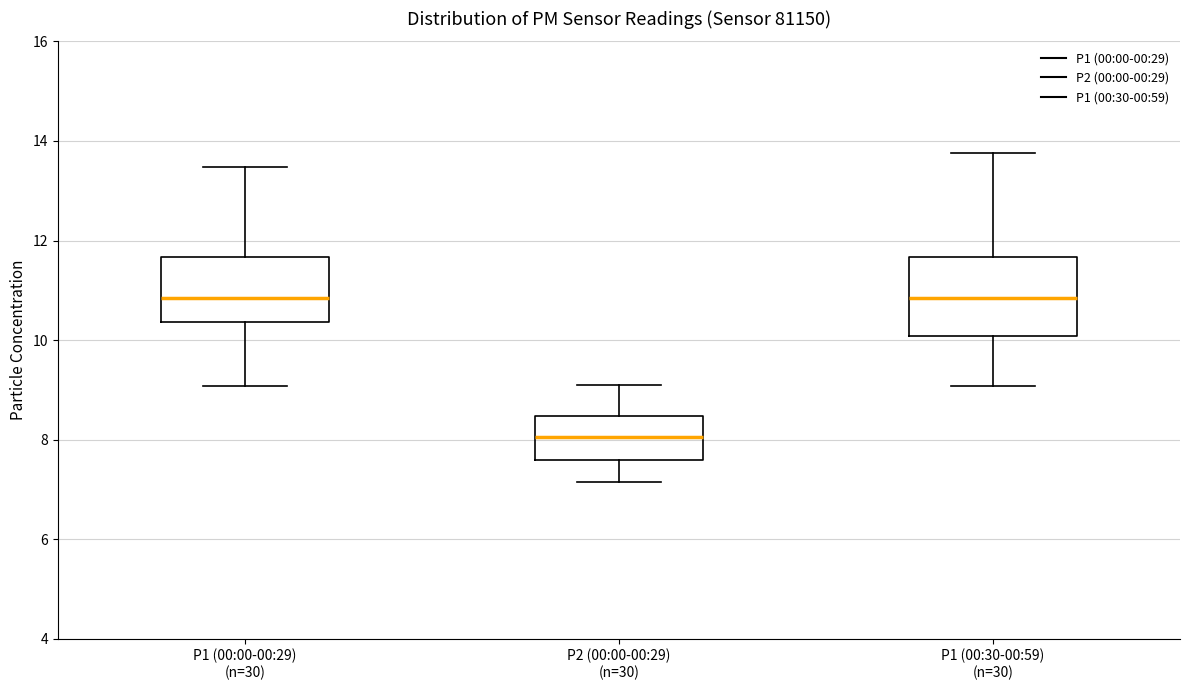

Comparing the boxes themselves (not the whiskers), which one is the tallest?

P1 (00:30-00:59) (n=30)